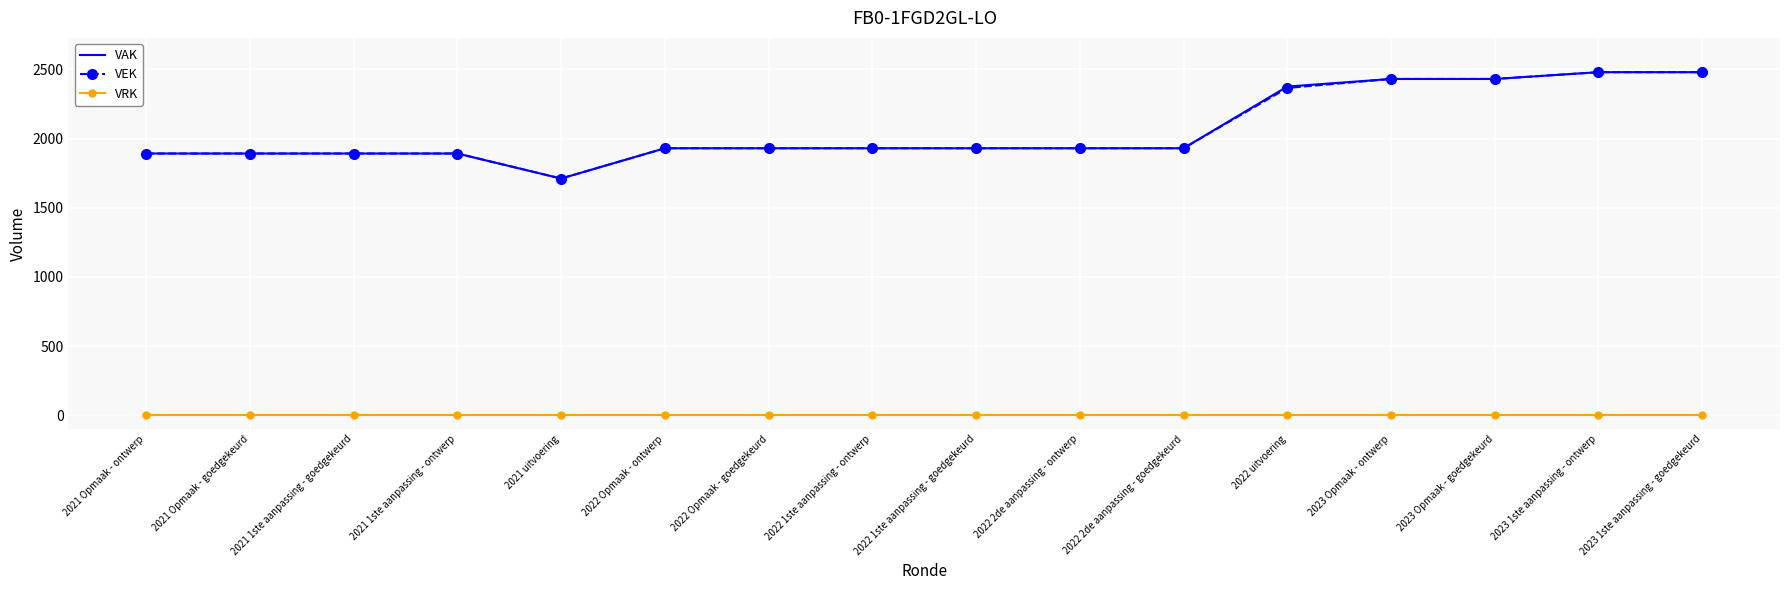

Reading left to right, extract all data points from this chart.

VAK: 1892	1892	1892	1892	1711	1930	1930	1930	1930	1930	1930	2376	2431	2431	2480	2480
VEK: 1892	1892	1892	1892	1711	1930	1930	1930	1930	1930	1930	2366	2431	2431	2480	2480
VRK: 0	0	0	0	0	0	0	0	0	0	0	0	0	0	0	0